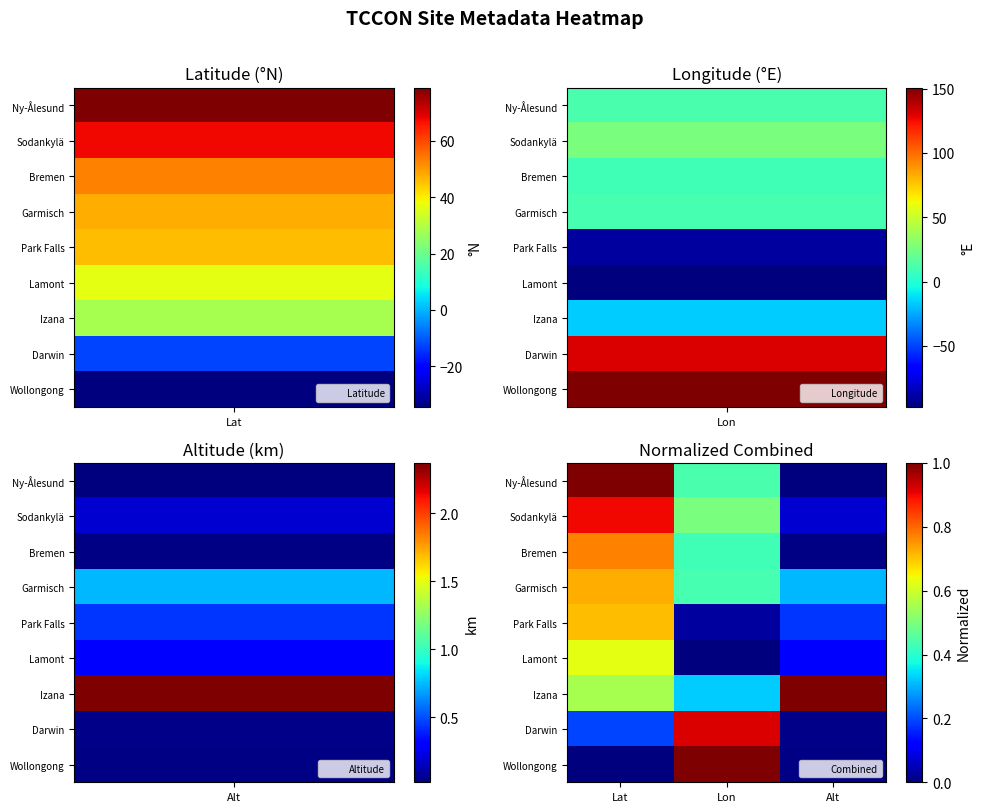

At how many categories does at least one series exceed 0?

3